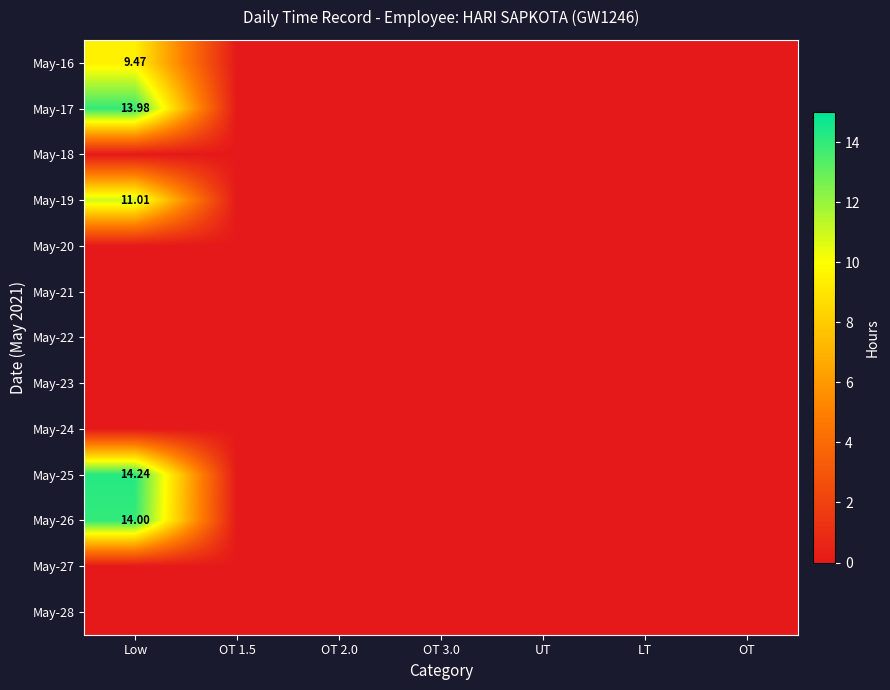

Where is May-24 nearest to the value 0?

Low